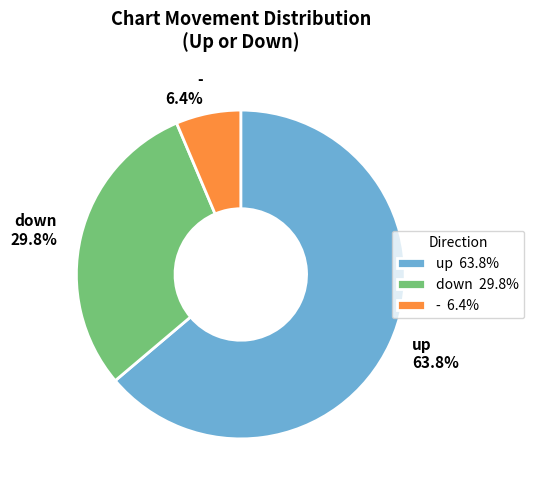

Is there a majority slice in this chart?

Yes